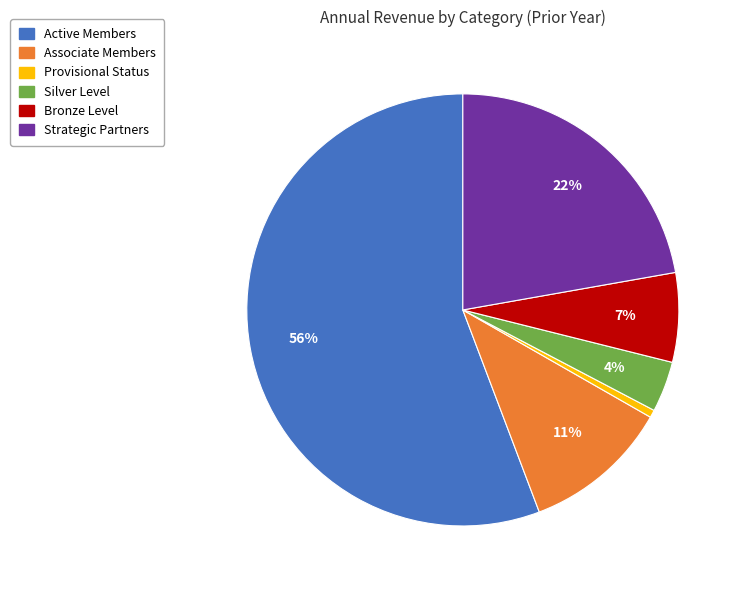

To the nearest percent, what is the average slice percentage?

17%